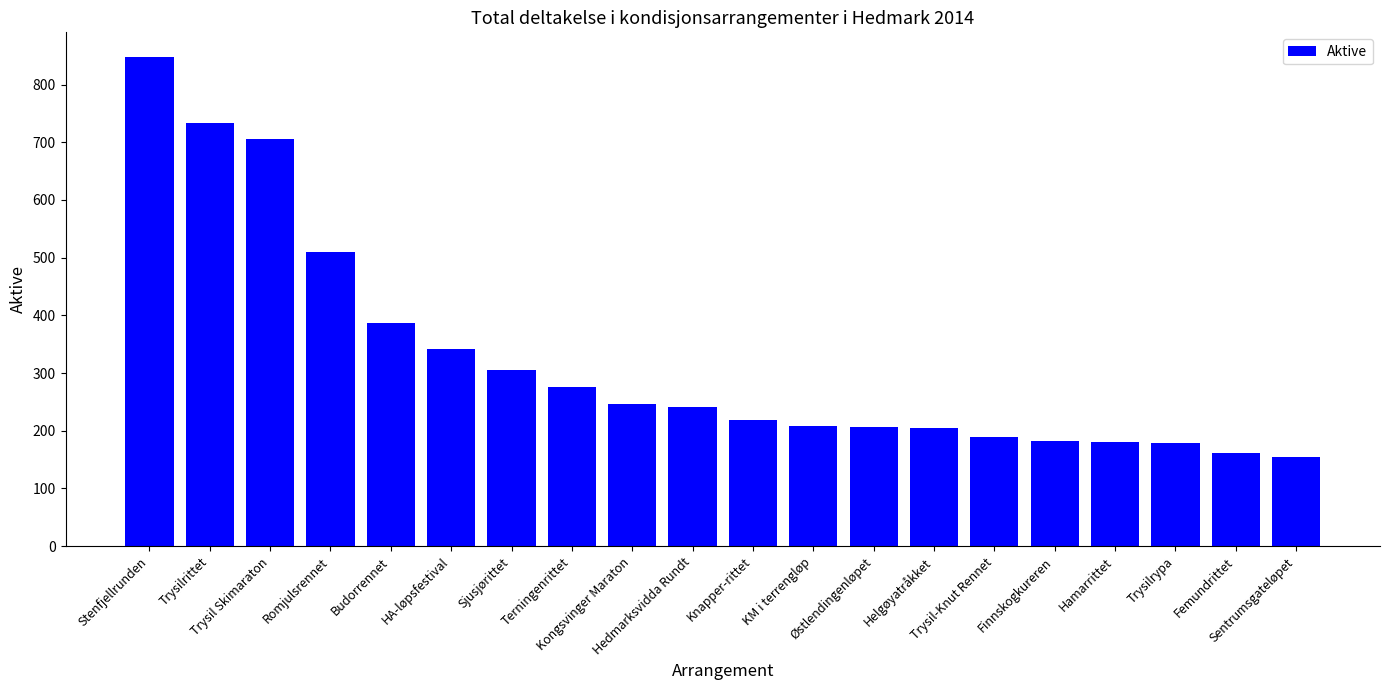

The chart shows a value of 155 at Sentrumsgateløpet. True or false?

True